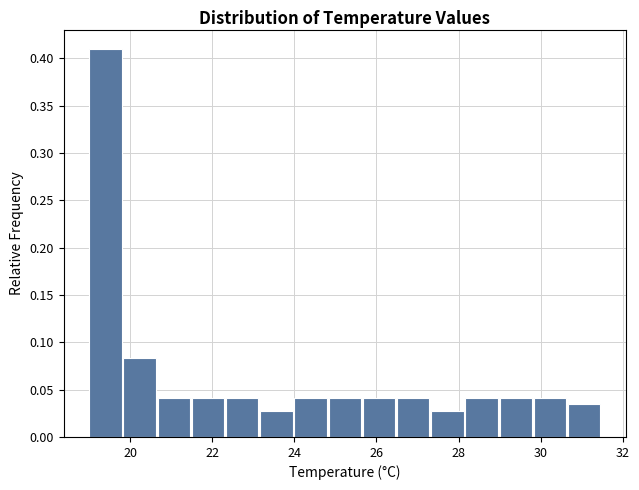

Which range on the x-axis has the tallest bar?

19.0 to 19.8